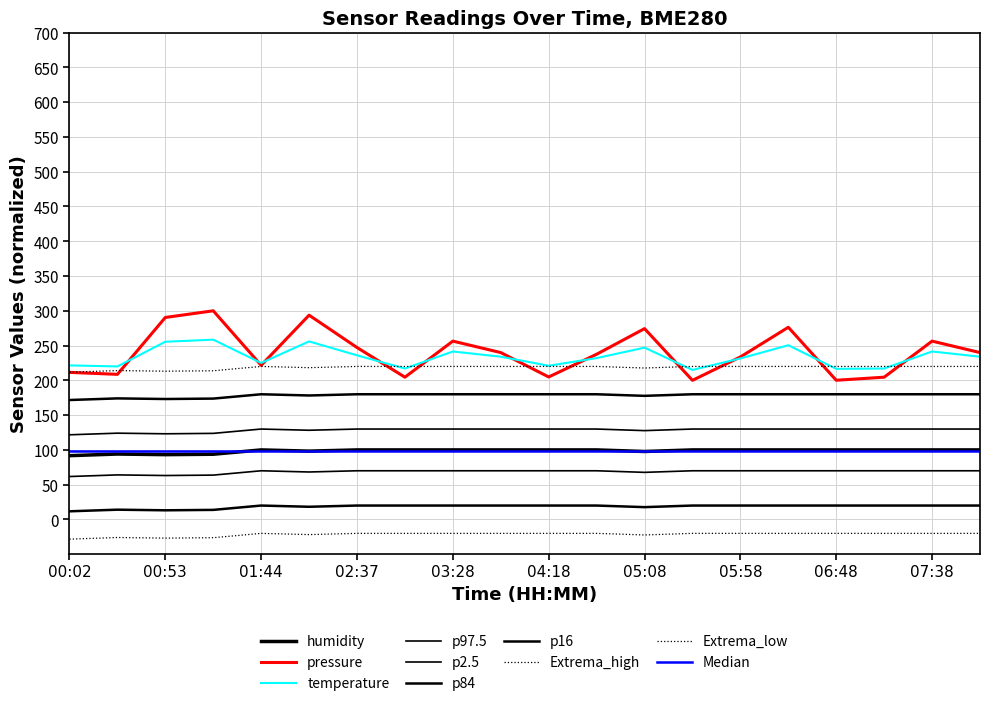

Is this an area chart (filled region under the line)?

No